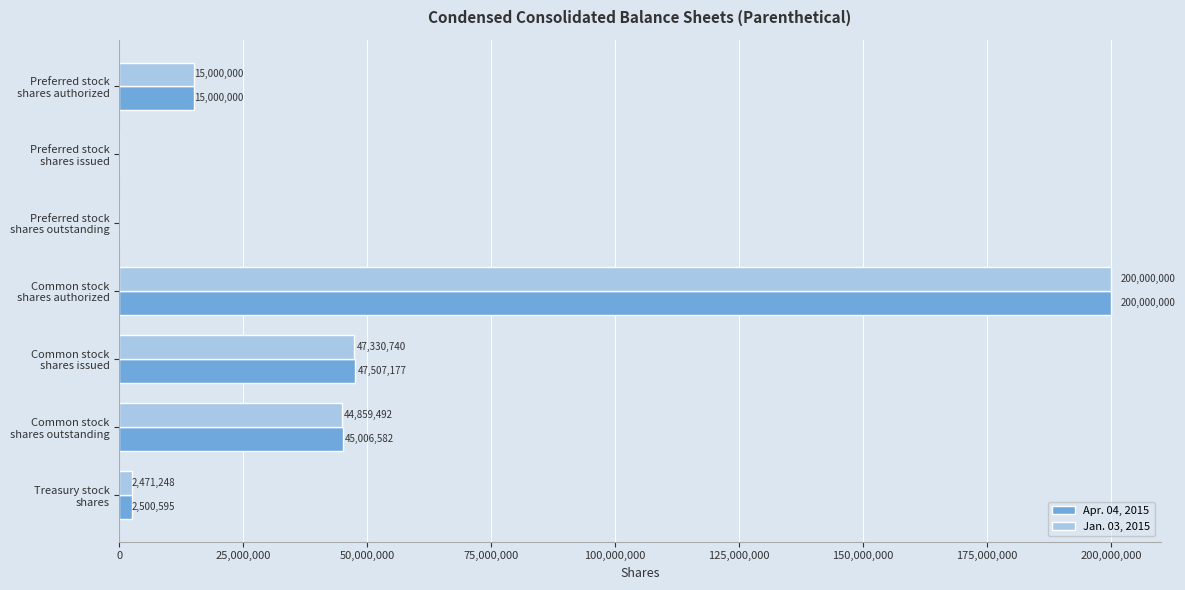

What is the greatest value displayed?

200000000